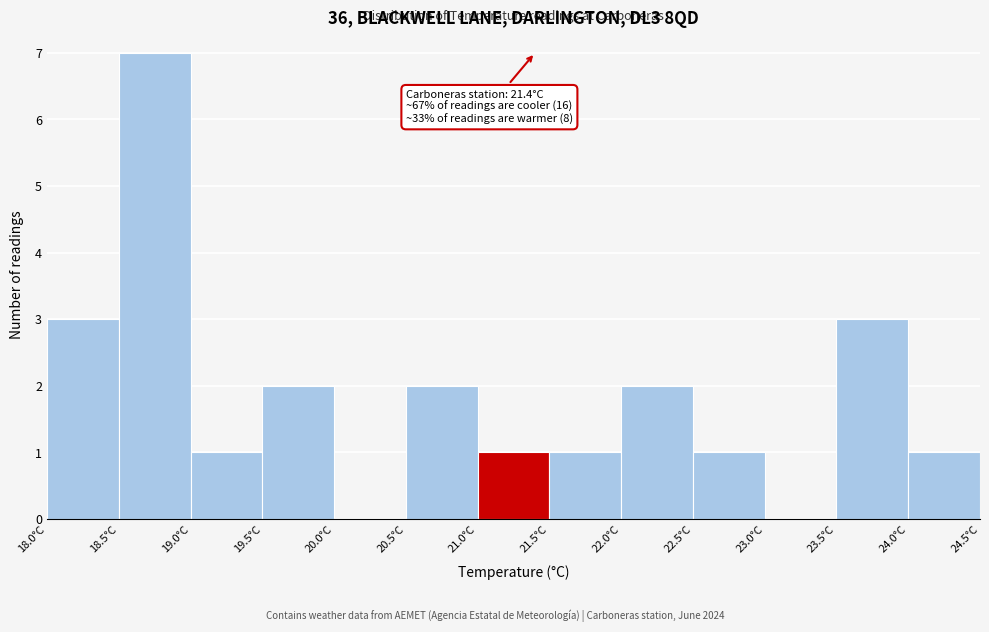

Over which range of the x-axis is the bar tallest?

18.5 to 19.0